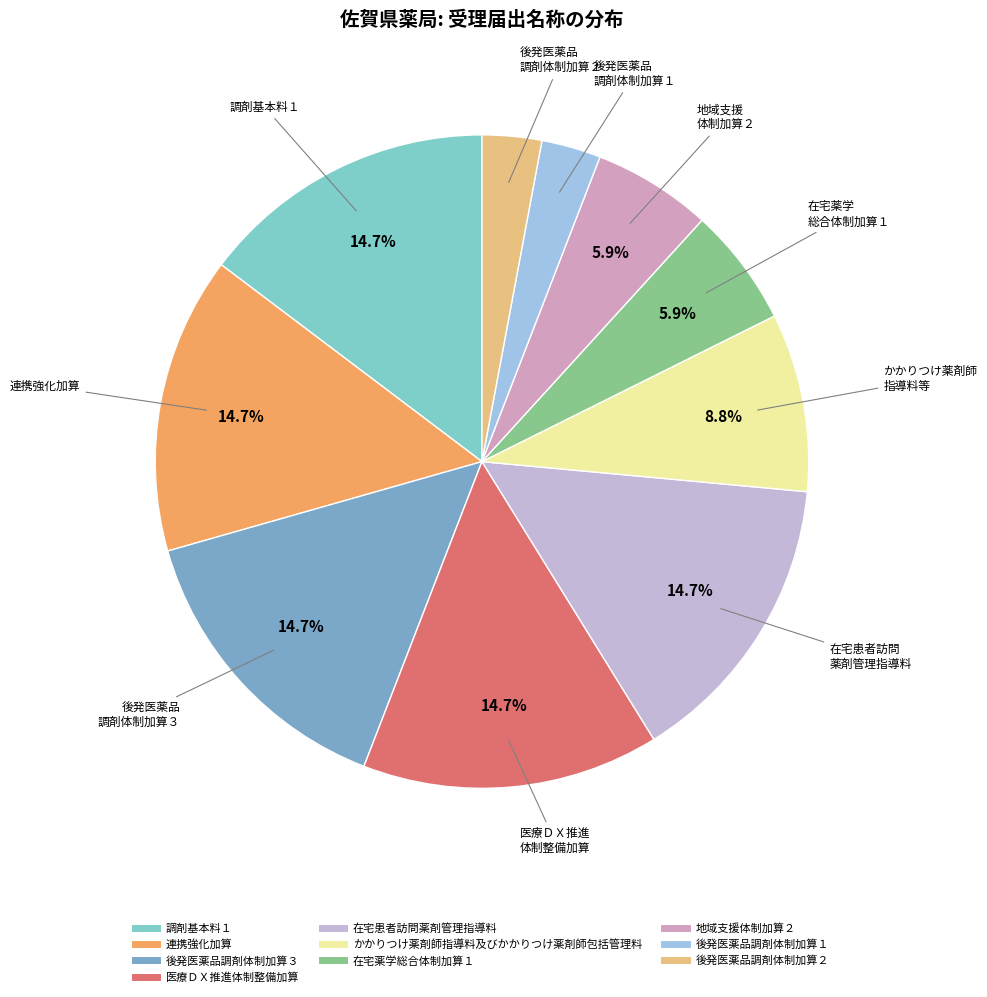

Is there a majority slice in this chart?

No